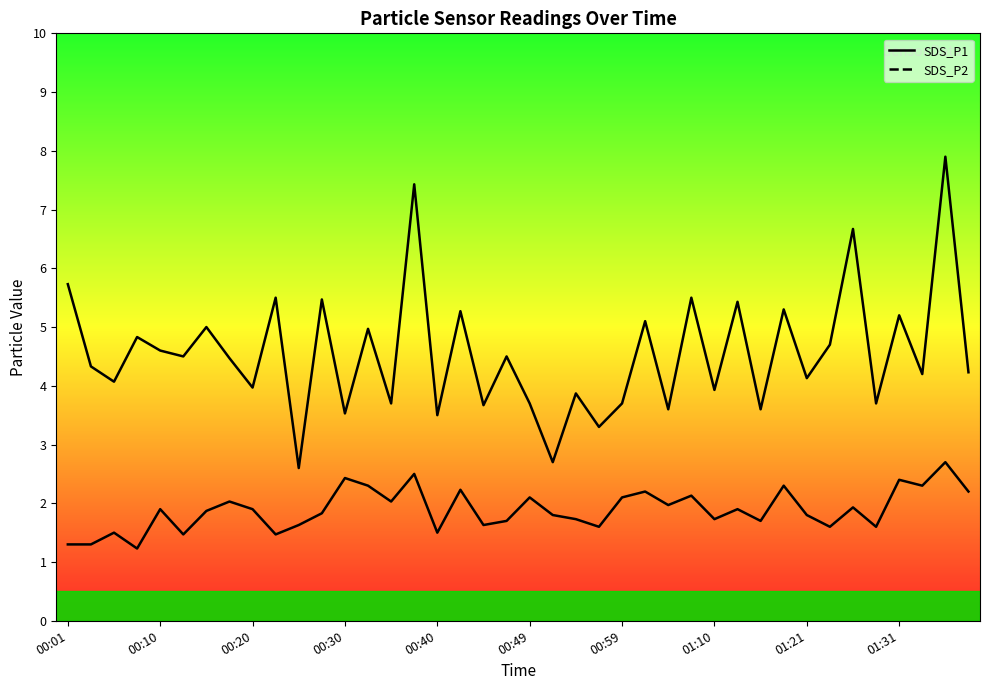

What is the average value of the SDS_P2 series?

1.9